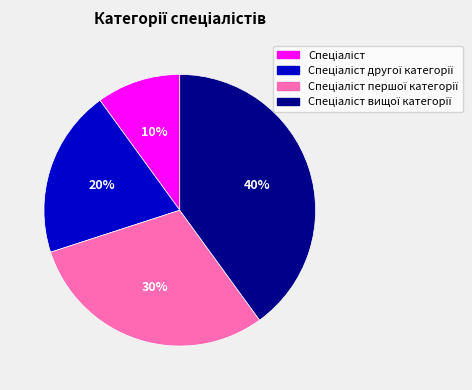

To the nearest percent, what is the difference between the largest and smallest slice percentages?

30%